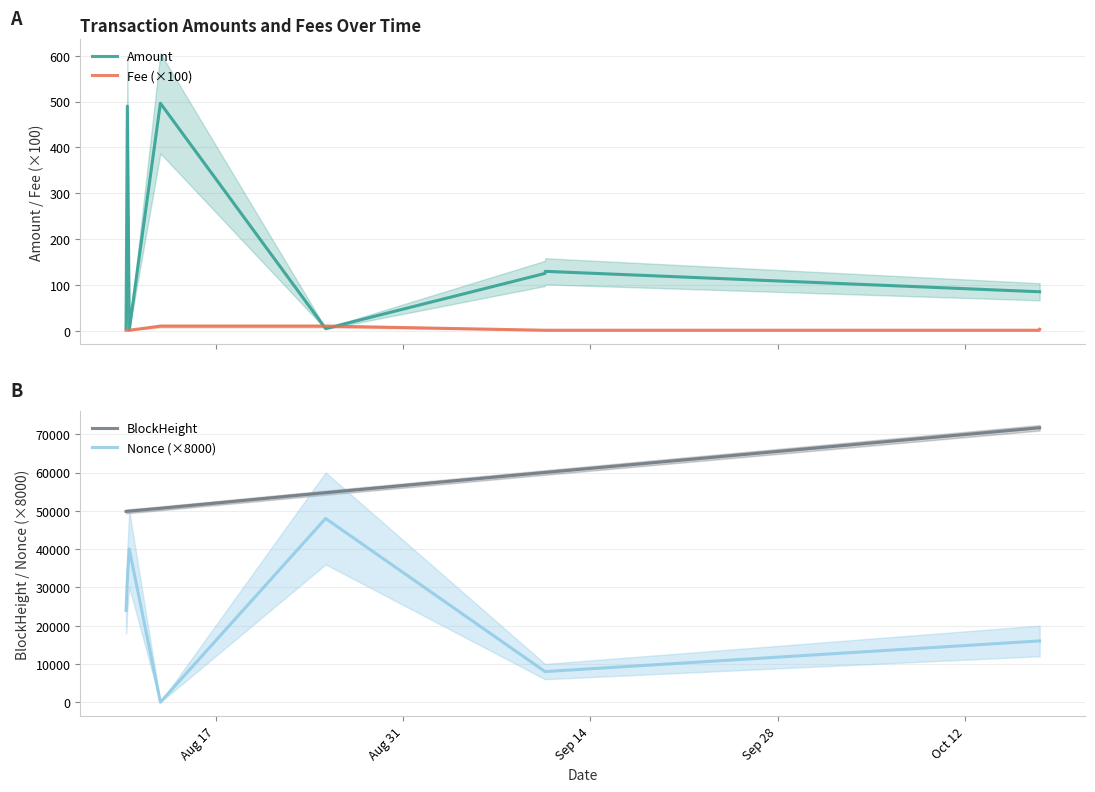

Reading left to right, what are all the values shown in this chart?

Amount: 5.0	490.0	2.4	496.3	4.5	125.0	129.5	85.0	85.0
Fee (×100): 1.0	1.0	1.0	10.0	10.0	1.0	1.0	1.0	3.0
BlockHeight: 49843.0	49874.0	49913.0	50640.0	54729.0	60011.0	60017.0	71679.0	71690.0
Nonce (×8000): 24000.0	32000.0	40000.0	0.0	48000.0	8000.0	8000.0	16000.0	16000.0